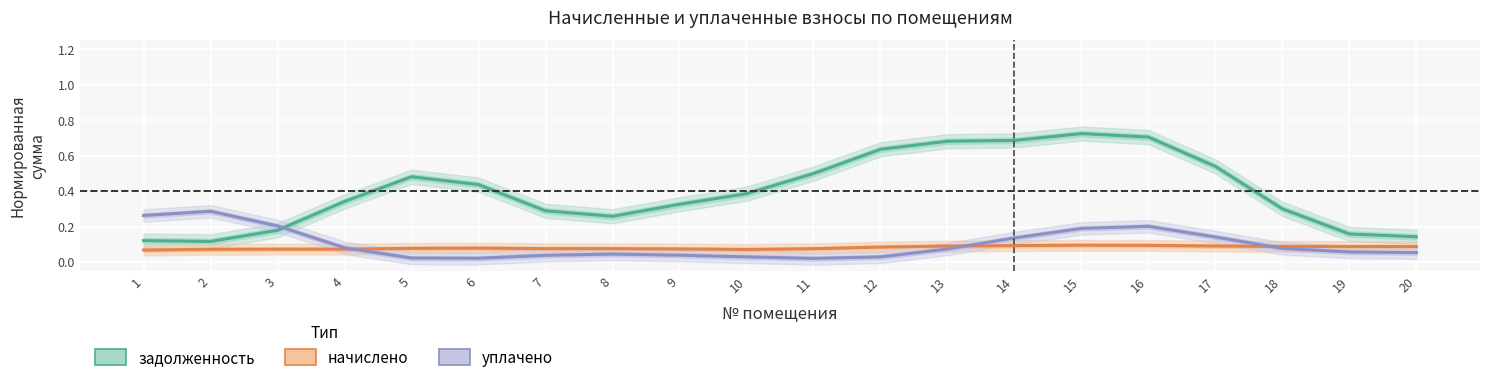

What is the difference between the second highest and minimum values in the задолженность (Estimate) series?

0.6